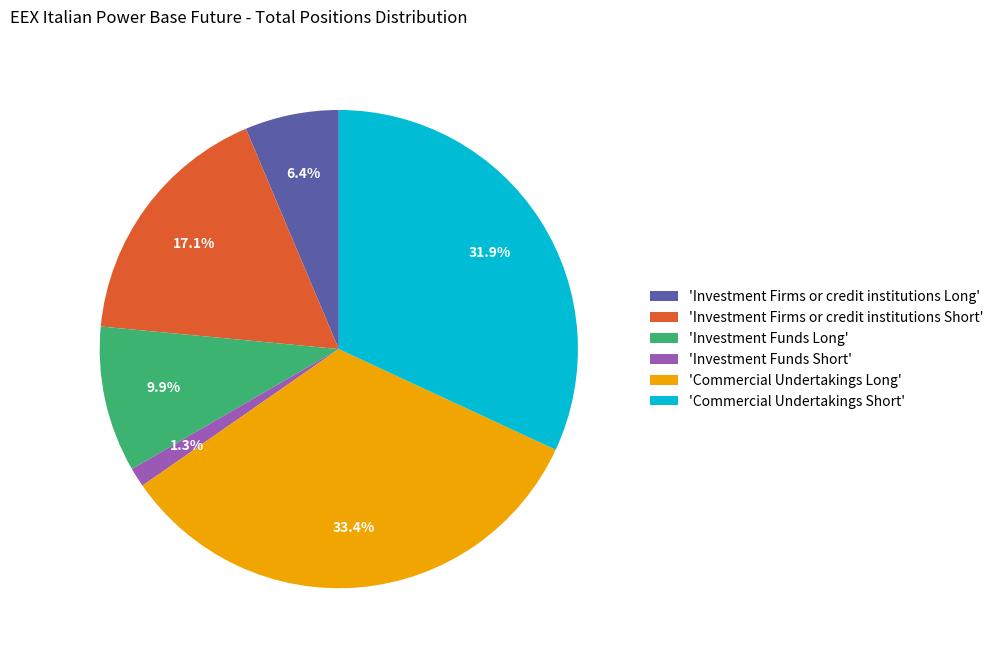

To the nearest percent, what is the average slice percentage?

17%